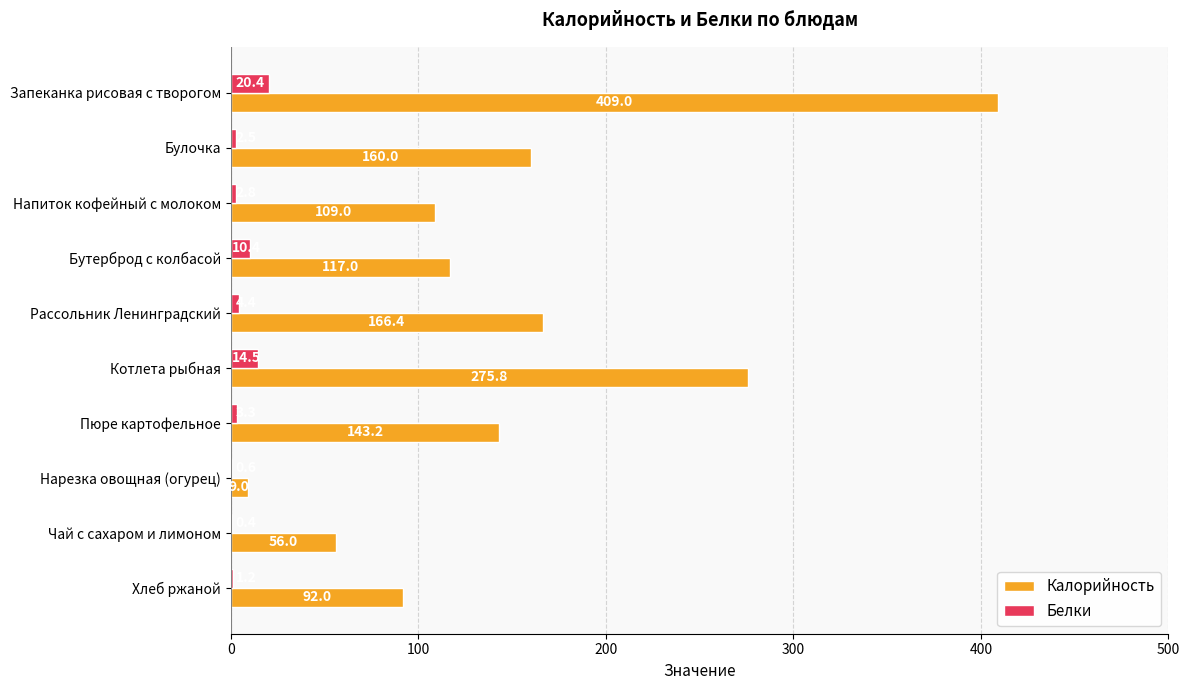

At which label is Белки closest to 10?

Бутерброд с колбасой